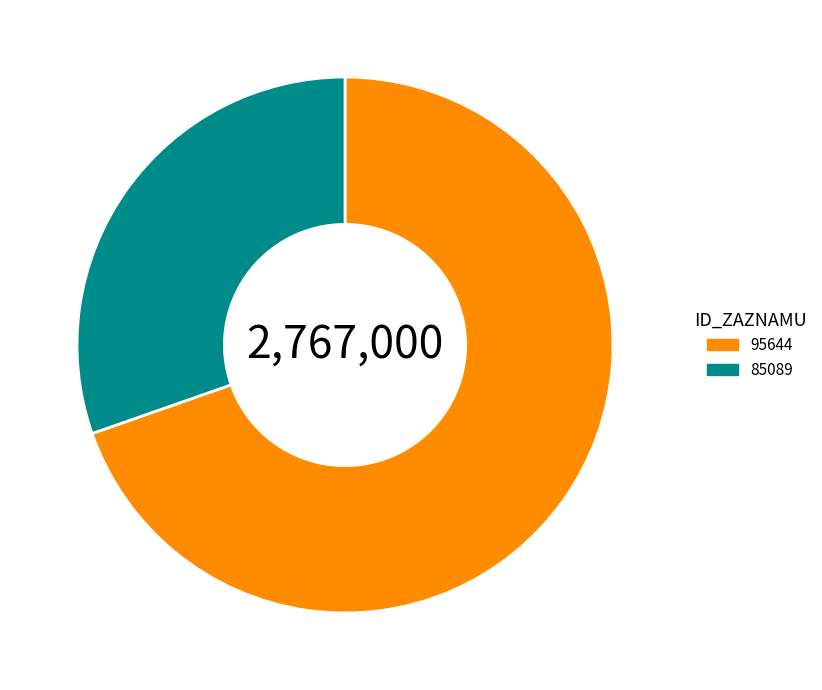

The 85089 slice represents 19% of the pie. True or false?

False